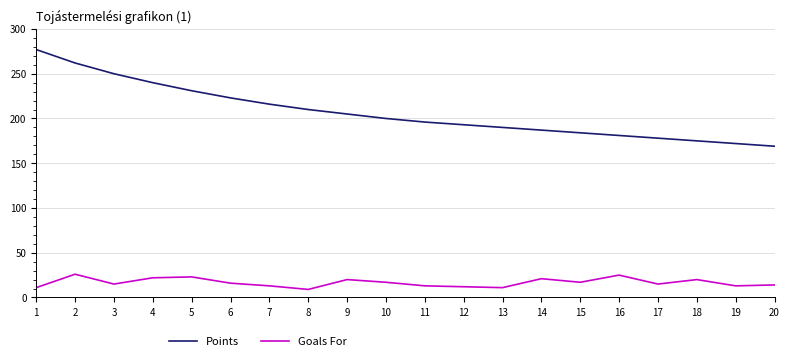

Does the chart have visible grid lines?

Yes